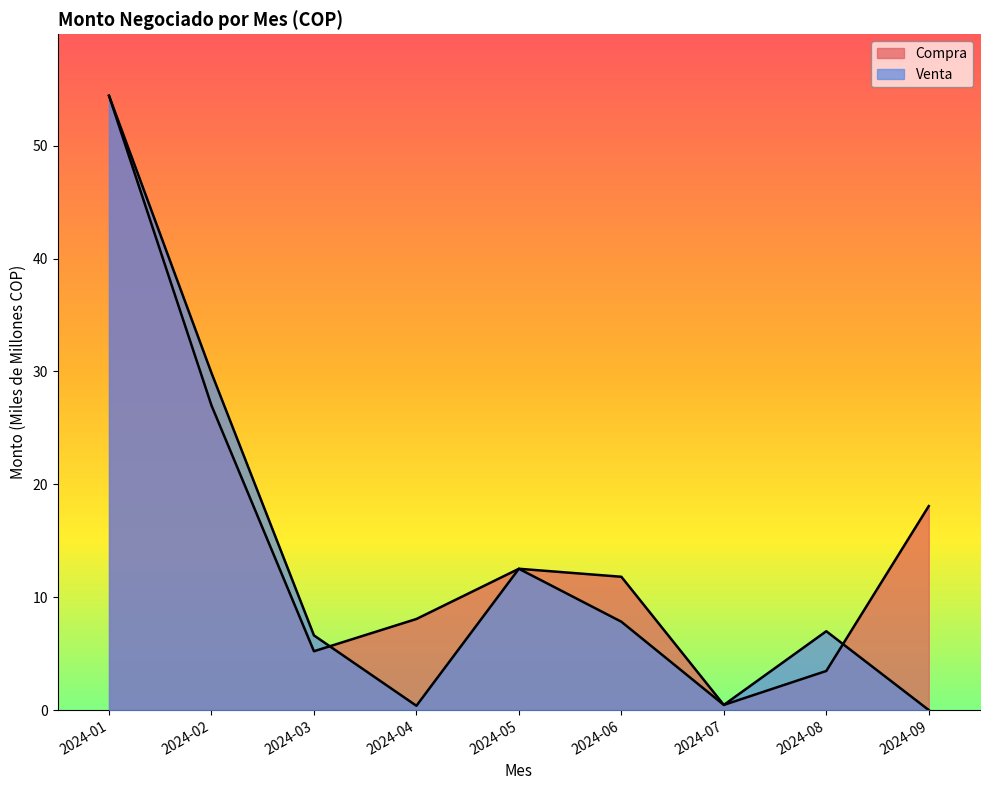

The Venta series shows 6.0 at 2024-02. True or false?

False